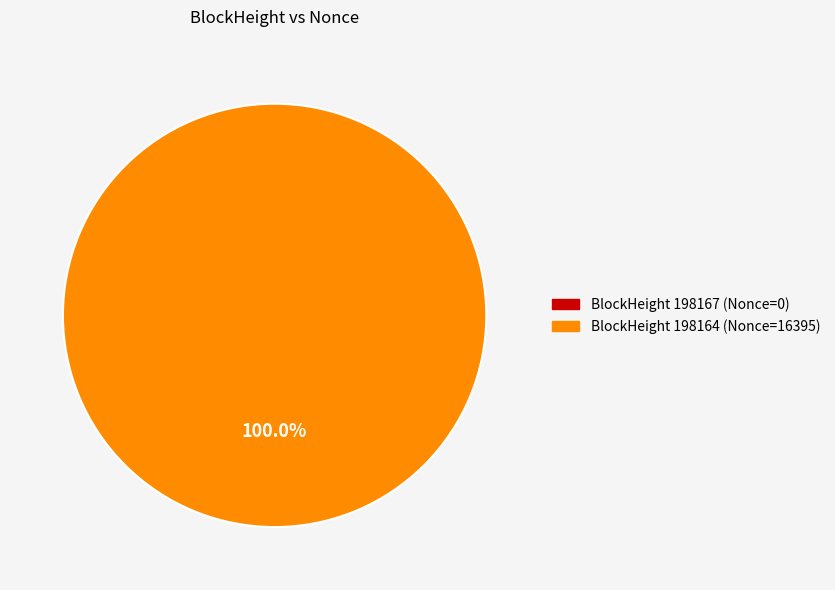

To the nearest percent, what is the average slice percentage?

50%